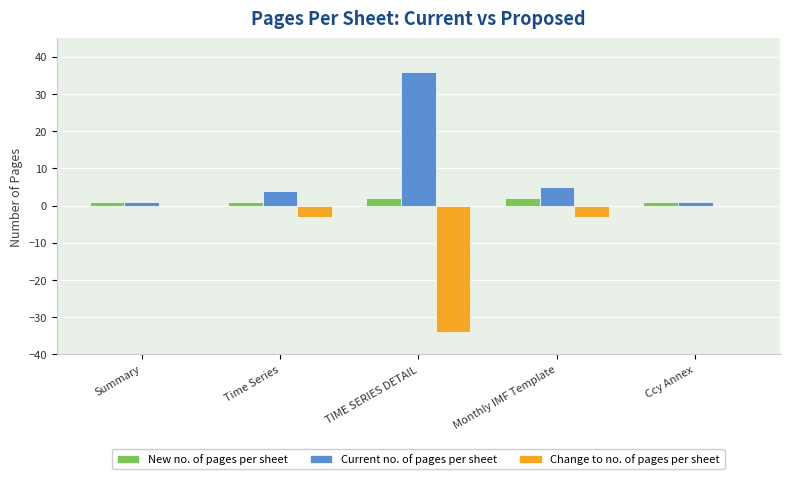

The Change to no. of pages per sheet series shows -53 at TIME SERIES DETAIL. True or false?

False